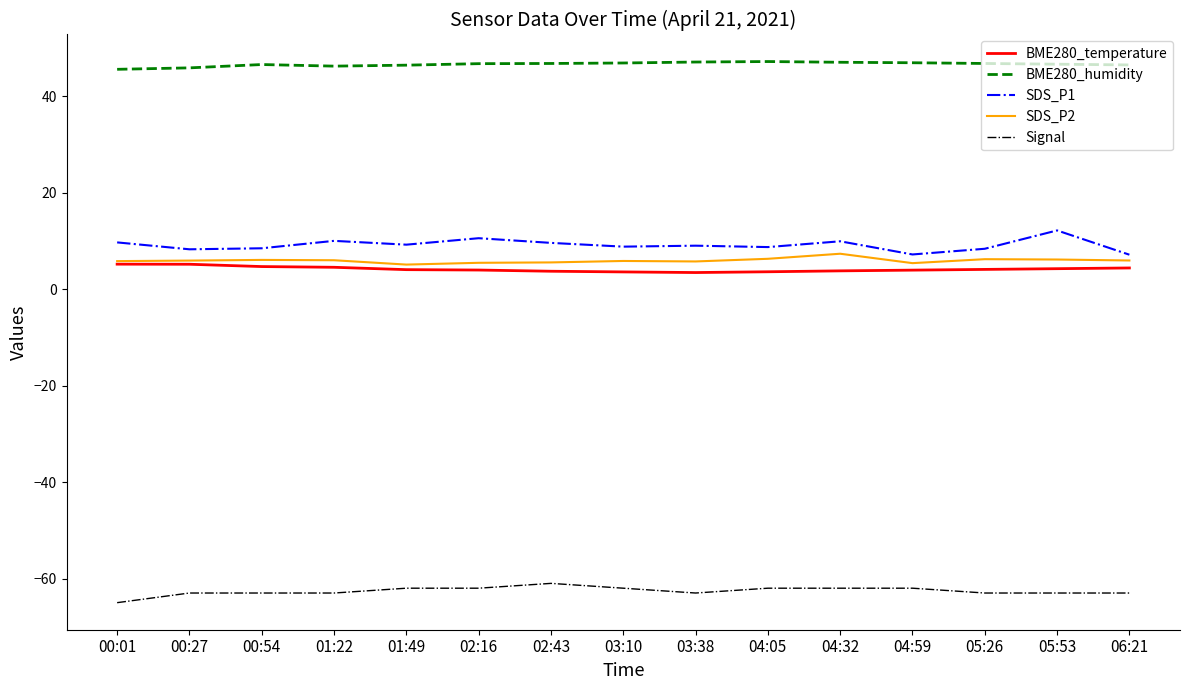

Rank the series at 03:10 from lowest to highest value.

Signal, BME280_temperature, SDS_P2, SDS_P1, BME280_humidity